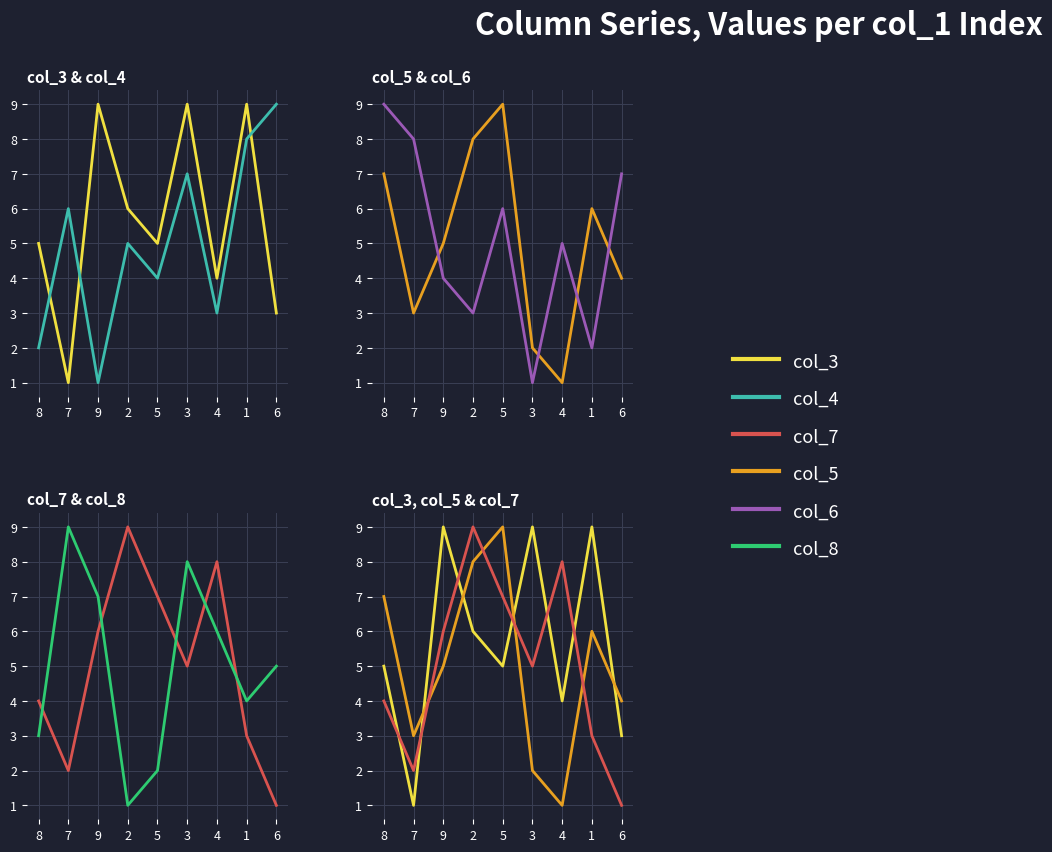

List the labels in order of col_8 value, largest first.

7, 3, 9, 4, 6, 1, 8, 5, 2